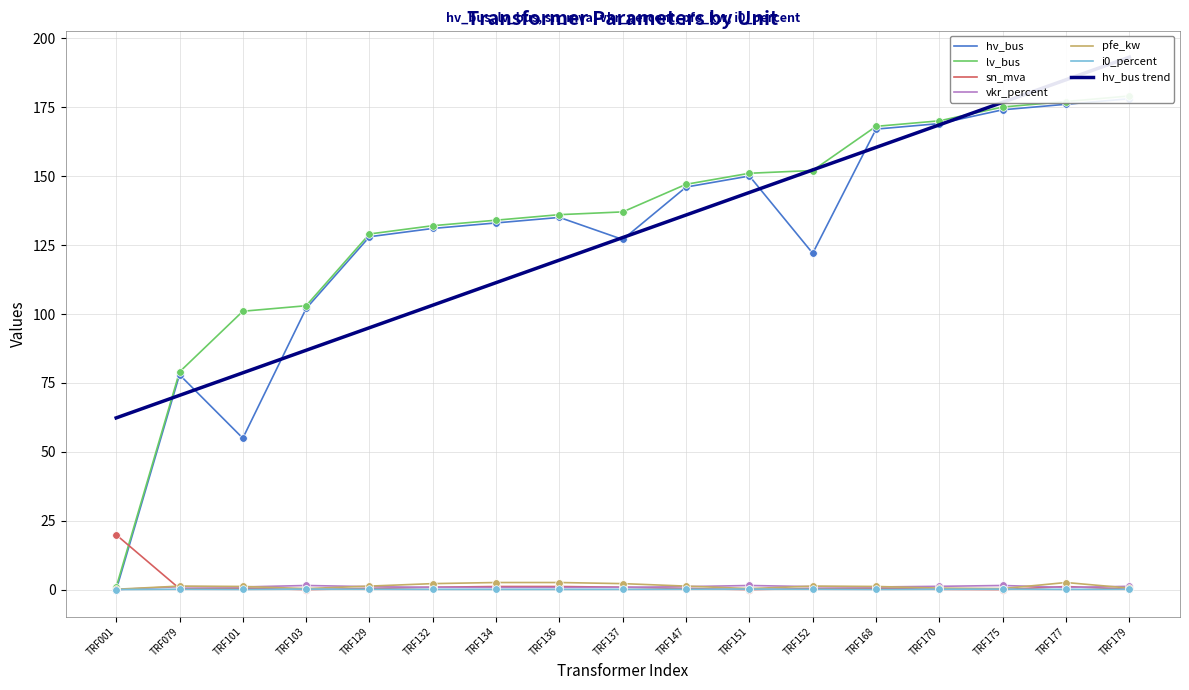

What is the total value across all series at TRF101?

159.2